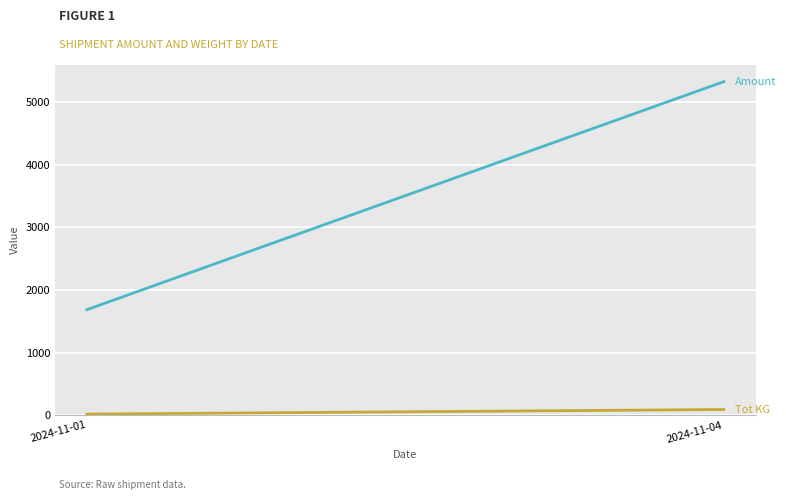

What is the approximate value of Tot KG at 2024-11-04?

89.4